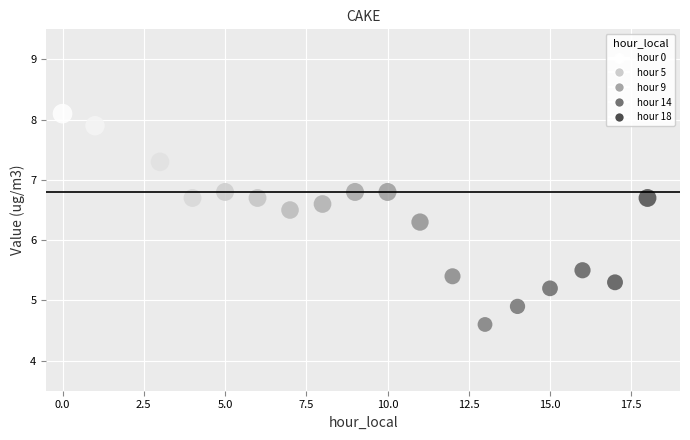

What is the range of Y values (max minus min)?

3.5